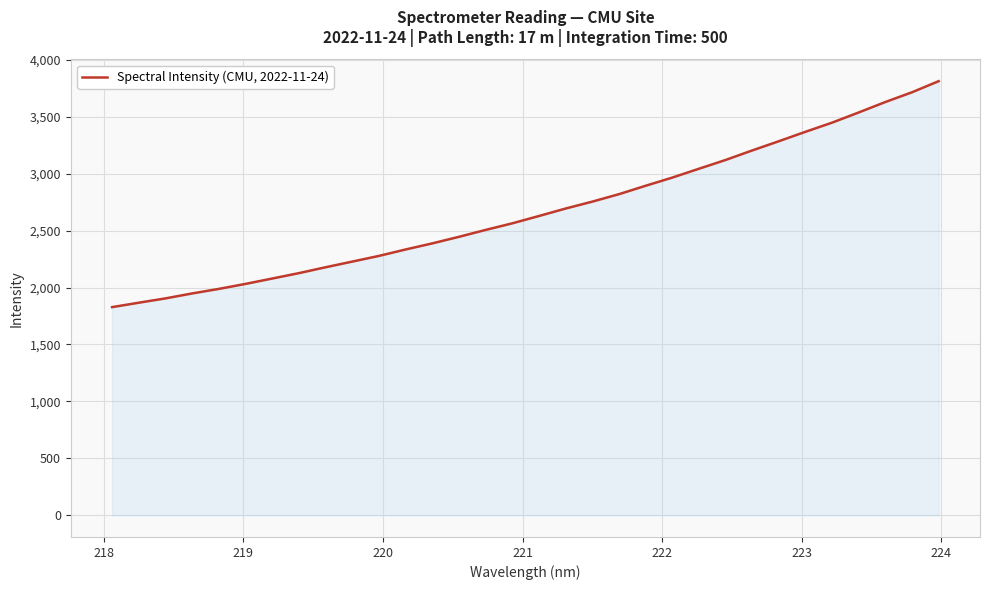

True or false: the data has more than 2 interior local peaks.

False